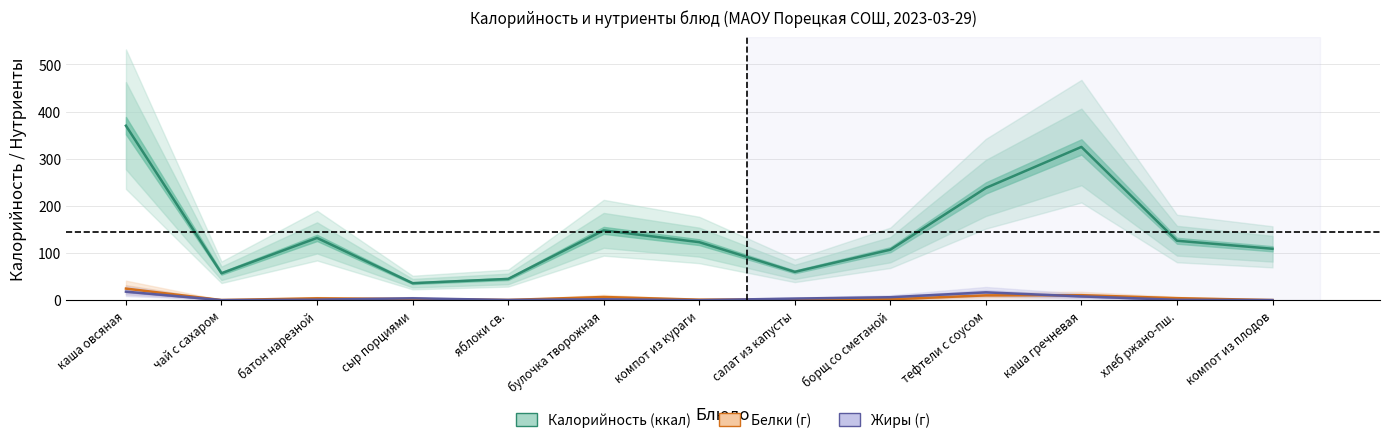

Rank the series at борщ со сметаной from highest to lowest value.

Калорийность (ккал), Жиры (г), Белки (г)